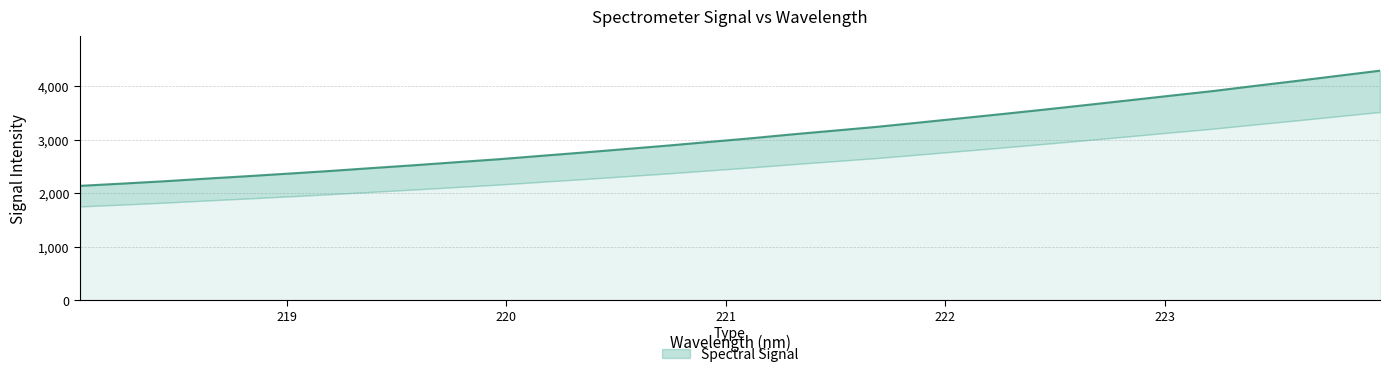

What is the difference between the second highest and minimum values?

2057.4